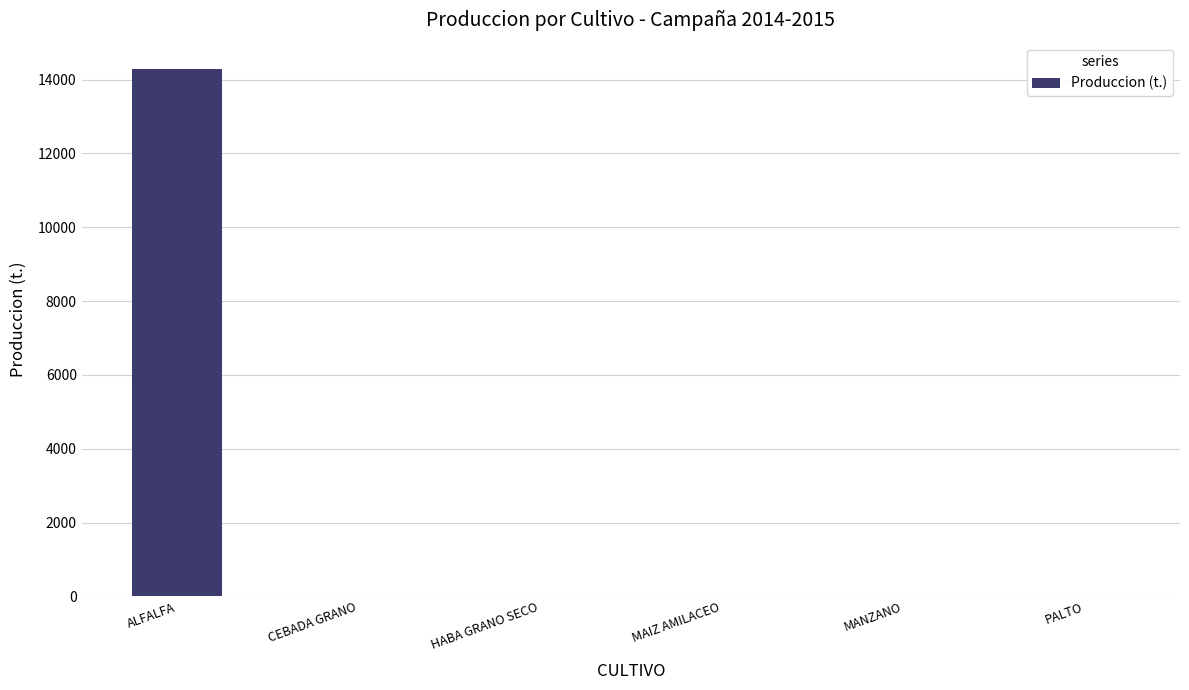

What is the maximum value shown in the chart?

14285.0